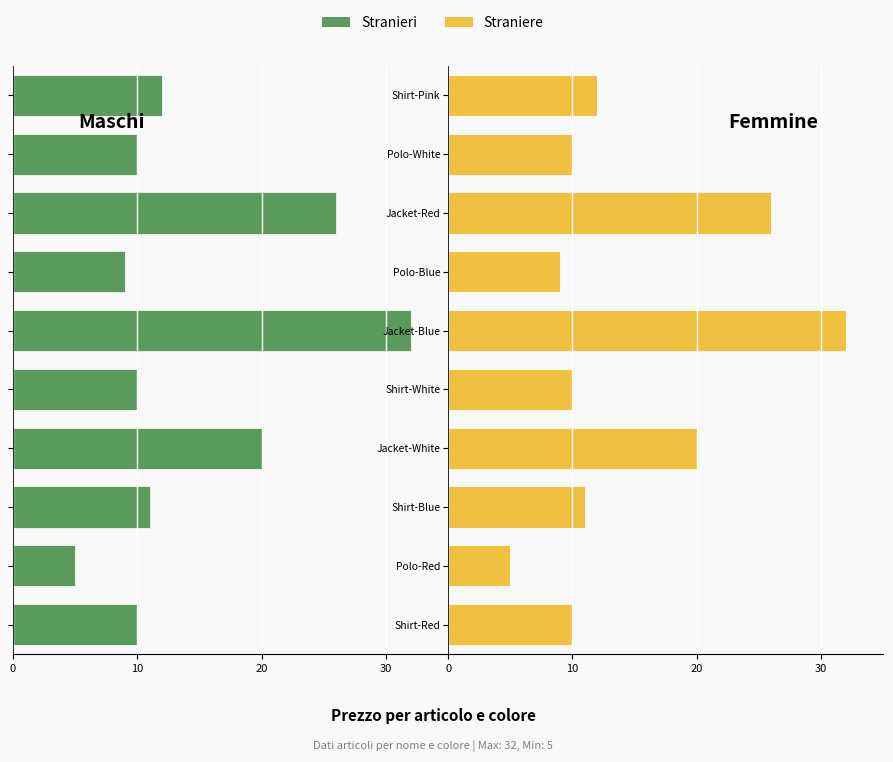

Which series changed the most between Jacket-Blue and Polo-White?

Stranieri